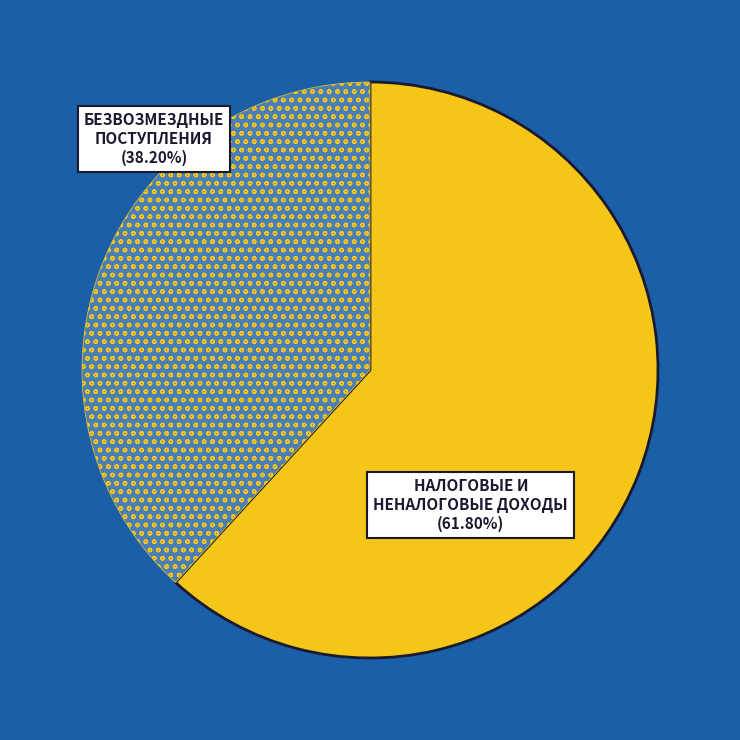

Is there any slice that represents more than half of the pie?

Yes